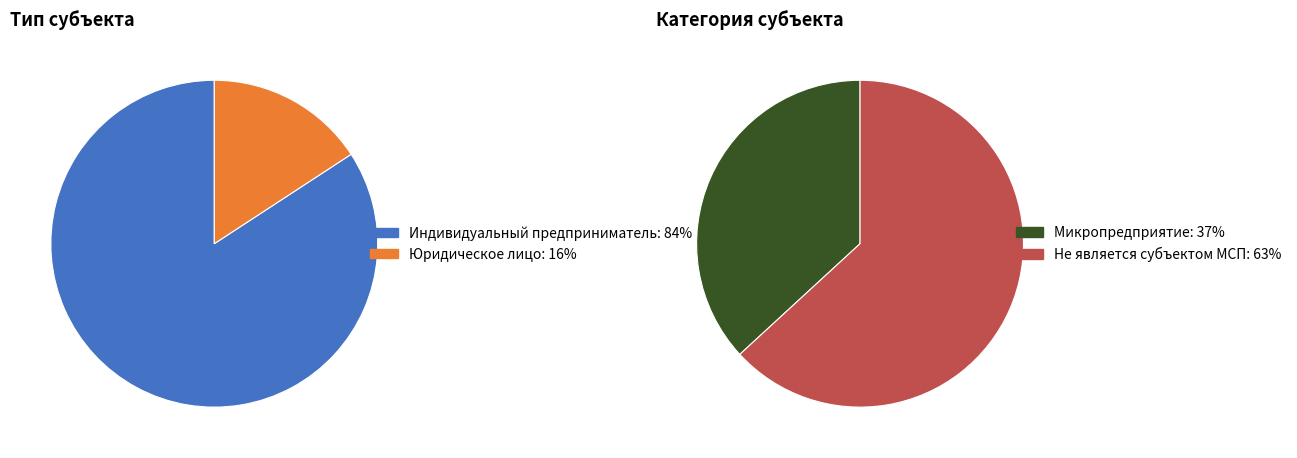

How many slices are in this pie chart?

2